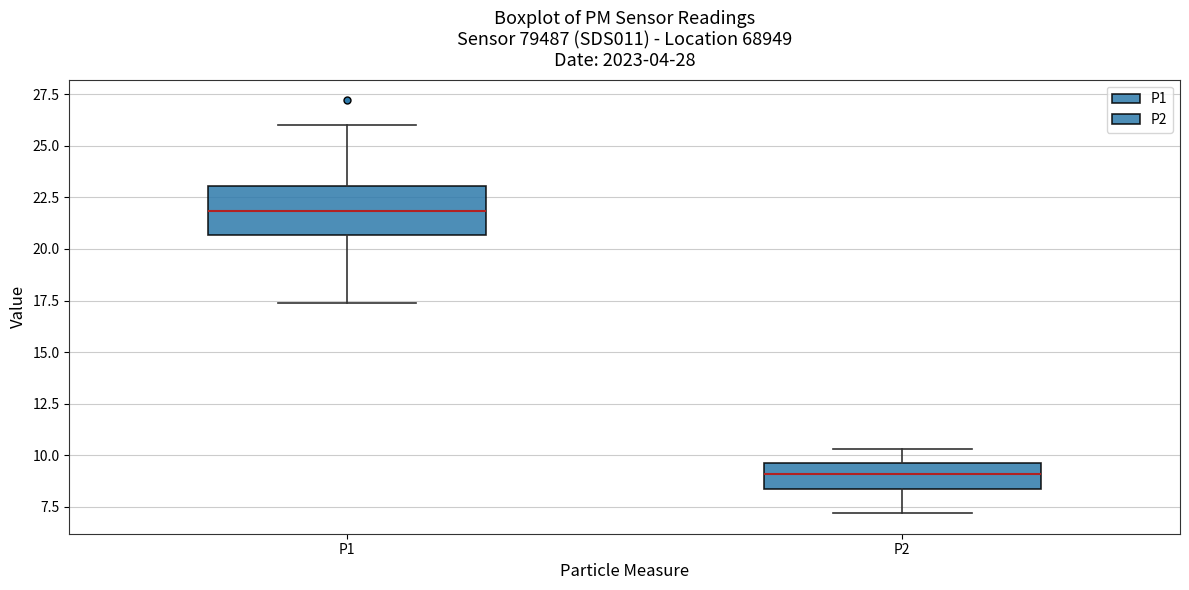

Reading left to right, read every box against the y-axis: the position of its median line, the range the box covers, and the ends of its whiskers. The values are not printed on the chart, so give them approximately, as read against the axis.

P1: median 22.0, box 20.5 to 23.0, whiskers 17.5 to 26.0
P2: median 9.0, box 8.5 to 9.5, whiskers 7.0 to 10.5